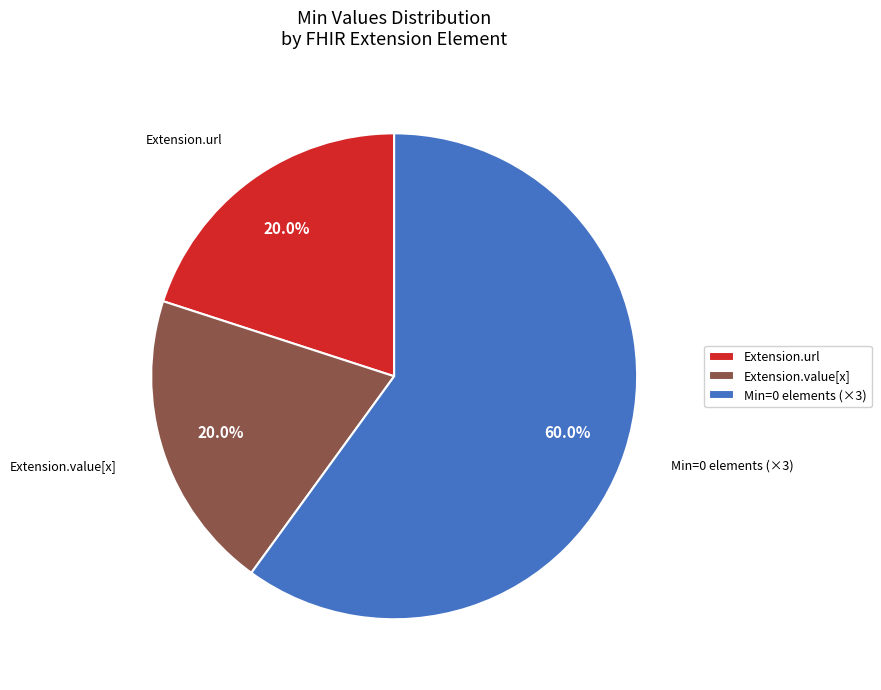

Which has a higher value, Min=0 elements (×3) or Extension.url?

Min=0 elements (×3)